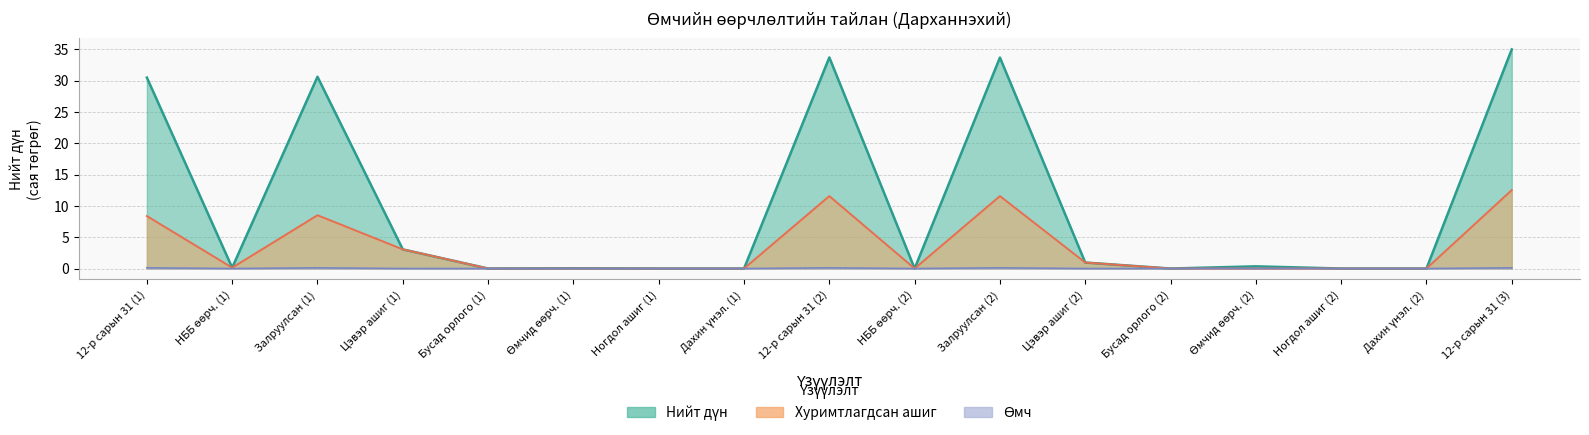

True or false: Хуримтлагдсан ашиг and Өмч cross at least once.

False